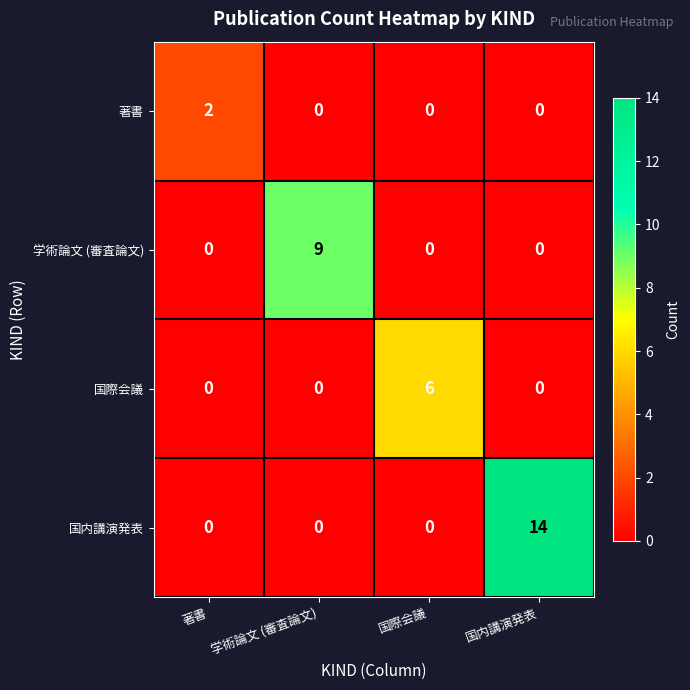

Which category has the highest value in the 国際会議 series?

国際会議